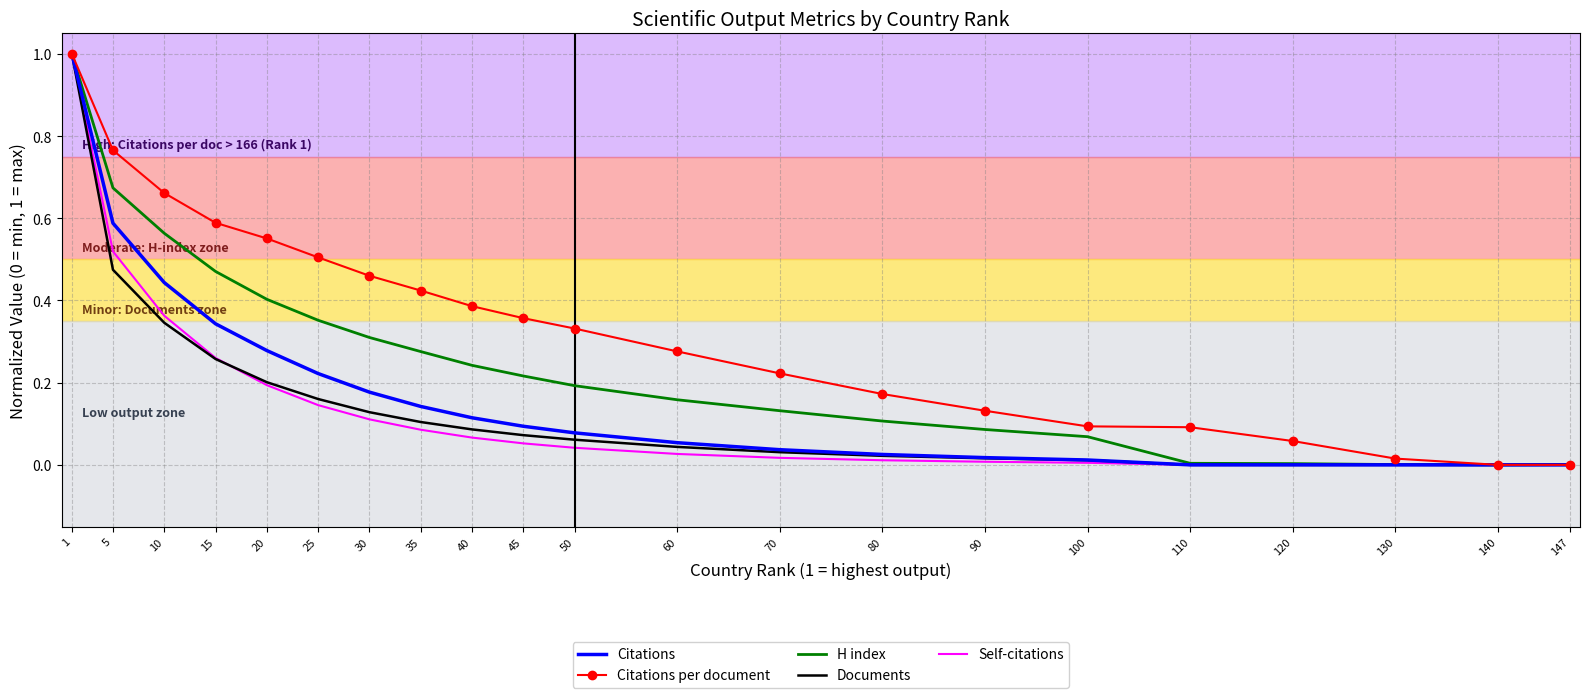

The value of Citations per document at 40 is 0.6. True or false?

False